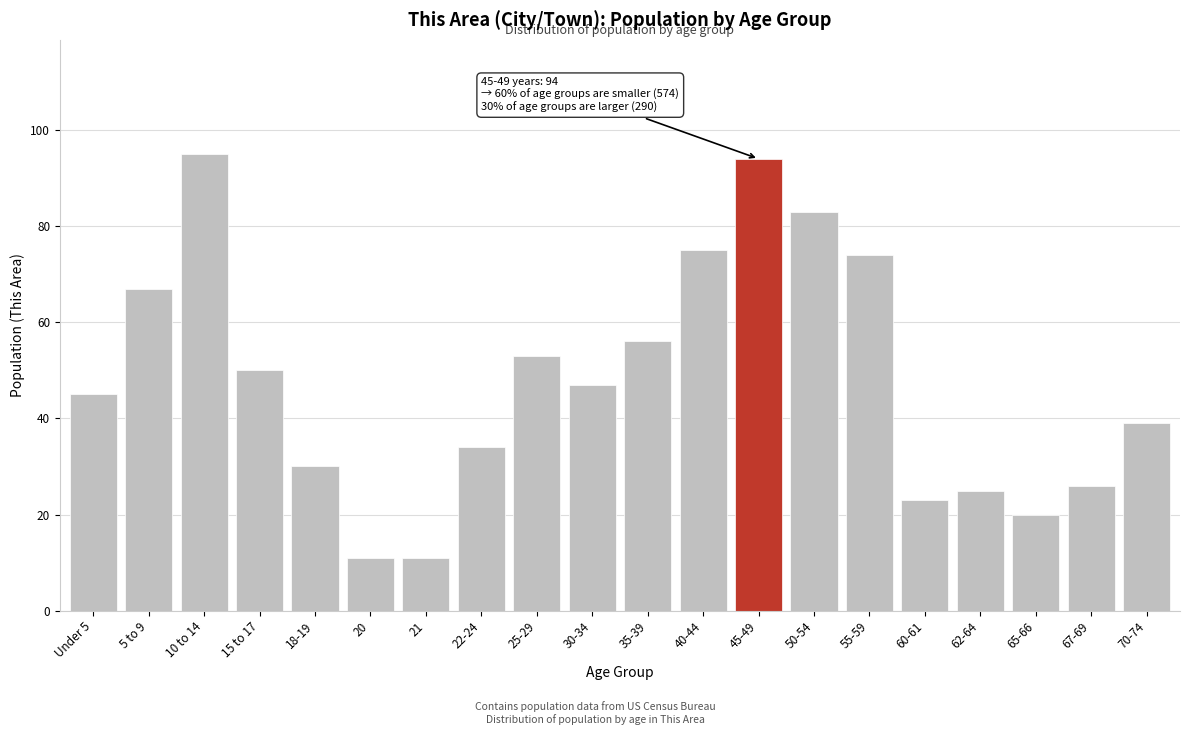

Reading right to left, what are all the values shown in this chart?

39	26	20	25	23	74	83	94	75	56	47	53	34	11	11	30	50	95	67	45